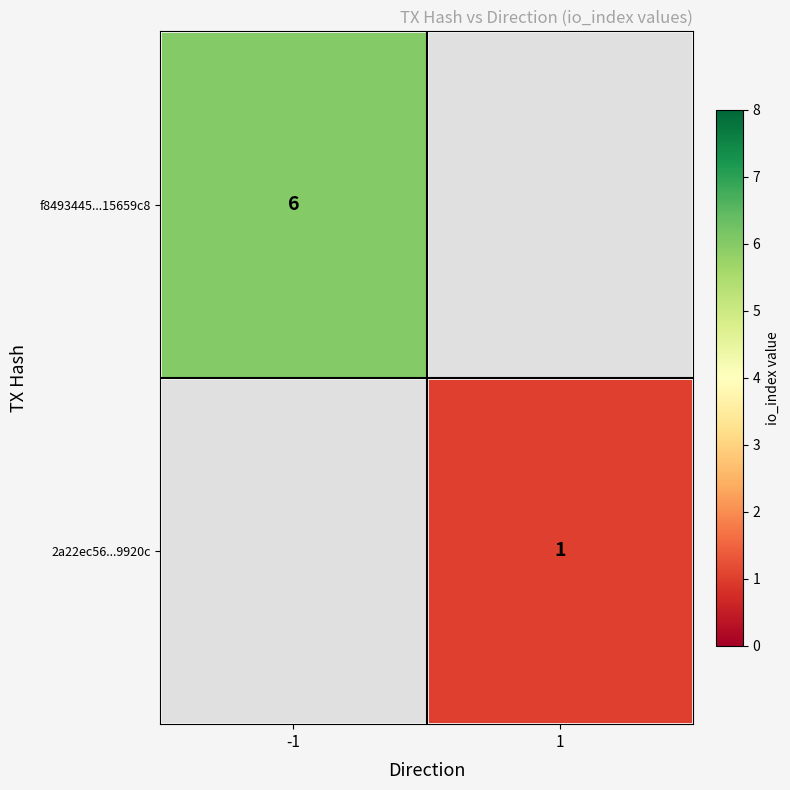

The f8493445...15659c8 series shows 9 at -1. True or false?

False